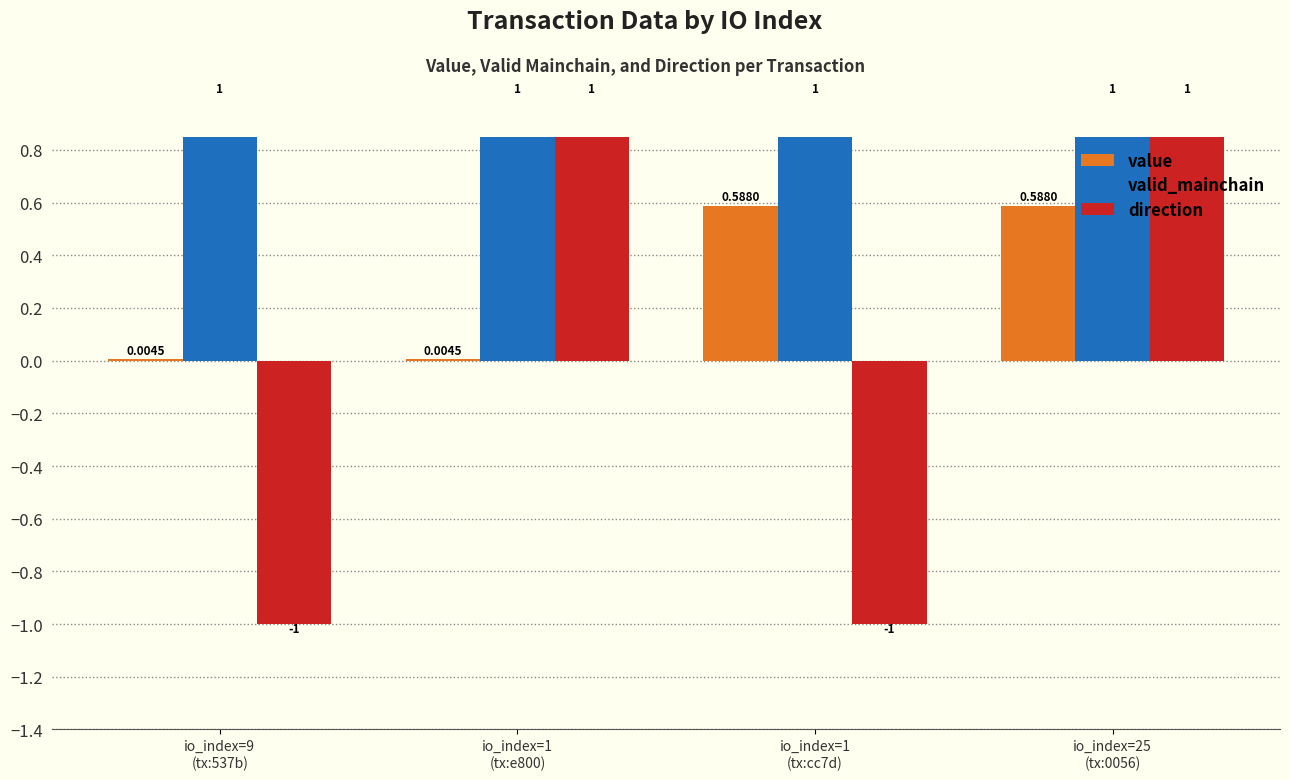

Rank the categories by direction value from lowest to highest.

io_index=9
(tx:537b), io_index=1
(tx:cc7d), io_index=1
(tx:e800), io_index=25
(tx:0056)